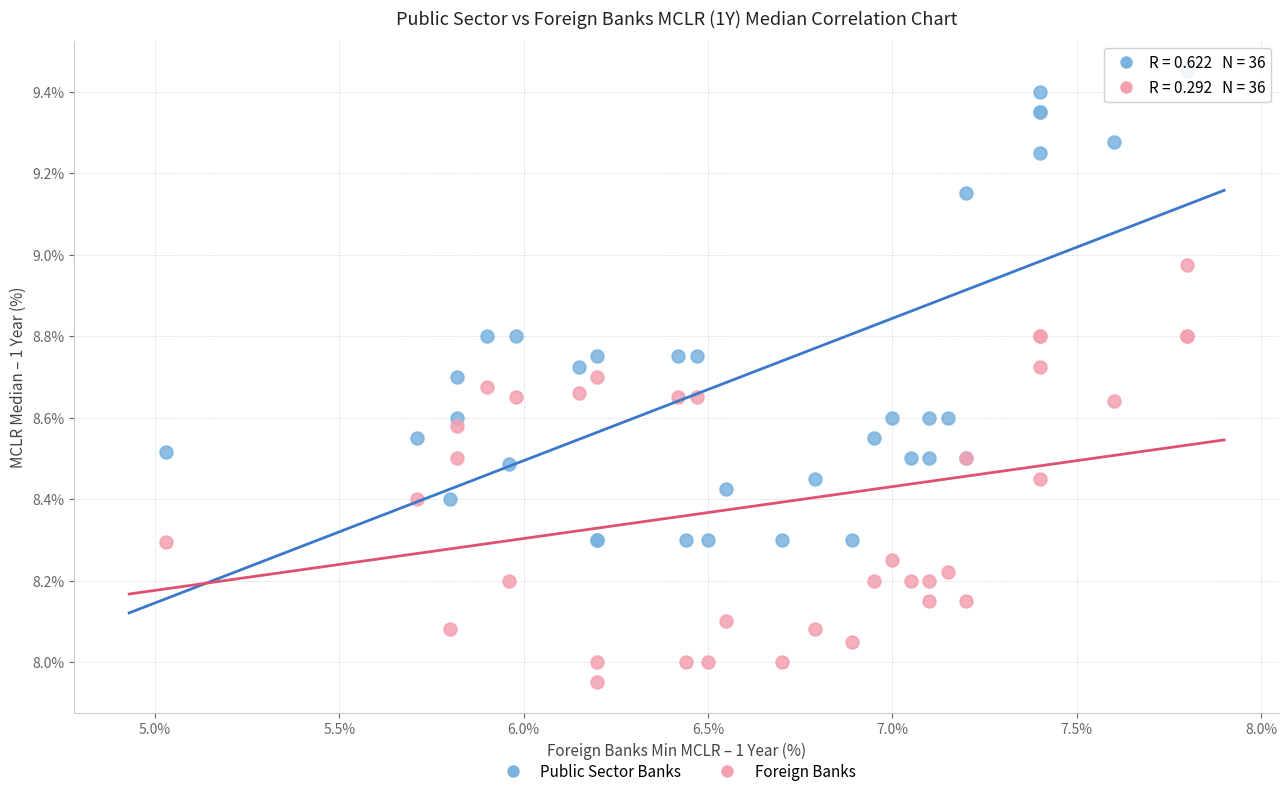

Which series reaches the maximum Y coordinate?

Public Sector Banks